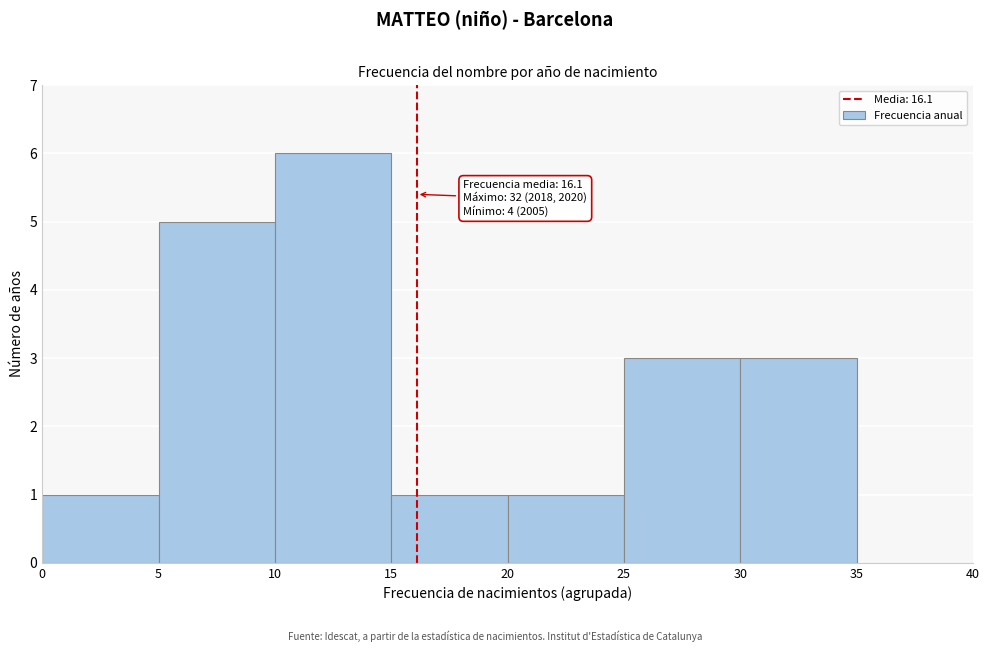

Over which range of the x-axis is the bar tallest?

10 to 15